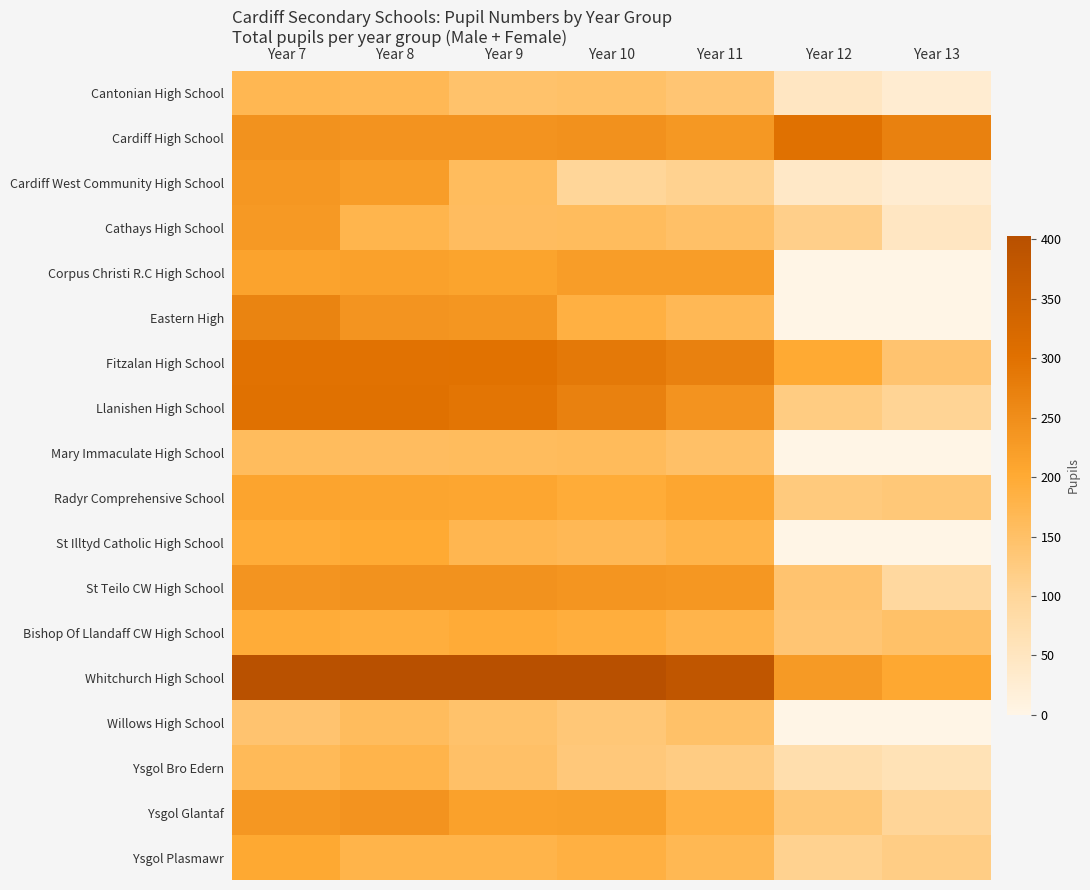

Reading right to left, transcribe all the data shown in this chart.

Cantonian High School: Year 13=28	Year 12=46	Year 11=137	Year 10=148	Year 9=146	Year 8=168	Year 7=171
Cardiff High School: Year 13=272	Year 12=300	Year 11=232	Year 10=244	Year 9=240	Year 8=240	Year 7=241
Cardiff West Community High School: Year 13=28	Year 12=40	Year 11=109	Year 10=100	Year 9=160	Year 8=222	Year 7=234
Cathays High School: Year 13=47	Year 12=115	Year 11=151	Year 10=159	Year 9=158	Year 8=176	Year 7=231
Corpus Christi R.C High School: Year 13=0	Year 12=0	Year 11=222	Year 10=222	Year 9=212	Year 8=217	Year 7=214
Eastern High: Year 13=0	Year 12=0	Year 11=168	Year 10=186	Year 9=235	Year 8=239	Year 7=267
Fitzalan High School: Year 13=143	Year 12=200	Year 11=271	Year 10=285	Year 9=298	Year 8=297	Year 7=296
Llanishen High School: Year 13=105	Year 12=123	Year 11=240	Year 10=272	Year 9=292	Year 8=300	Year 7=300
Mary Immaculate High School: Year 13=0	Year 12=0	Year 11=150	Year 10=162	Year 9=160	Year 8=158	Year 7=159
Radyr Comprehensive School: Year 13=133	Year 12=129	Year 11=207	Year 10=196	Year 9=207	Year 8=208	Year 7=210
St Illtyd Catholic High School: Year 13=0	Year 12=0	Year 11=178	Year 10=168	Year 9=173	Year 8=200	Year 7=196
St Teilo CW High School: Year 13=92	Year 12=142	Year 11=234	Year 10=237	Year 9=242	Year 8=241	Year 7=239
Bishop Of Llandaff CW High School: Year 13=149	Year 12=138	Year 11=177	Year 10=191	Year 9=197	Year 8=191	Year 7=196
Whitchurch High School: Year 13=204	Year 12=227	Year 11=381	Year 10=401	Year 9=403	Year 8=401	Year 7=399
Willows High School: Year 13=0	Year 12=0	Year 11=148	Year 10=134	Year 9=145	Year 8=160	Year 7=143
Ysgol Bro Edern: Year 13=62	Year 12=74	Year 11=122	Year 10=131	Year 9=150	Year 8=177	Year 7=165
Ysgol Glantaf: Year 13=102	Year 12=133	Year 11=187	Year 10=218	Year 9=216	Year 8=240	Year 7=233
Ysgol Plasmawr: Year 13=120	Year 12=109	Year 11=170	Year 10=187	Year 9=178	Year 8=179	Year 7=203